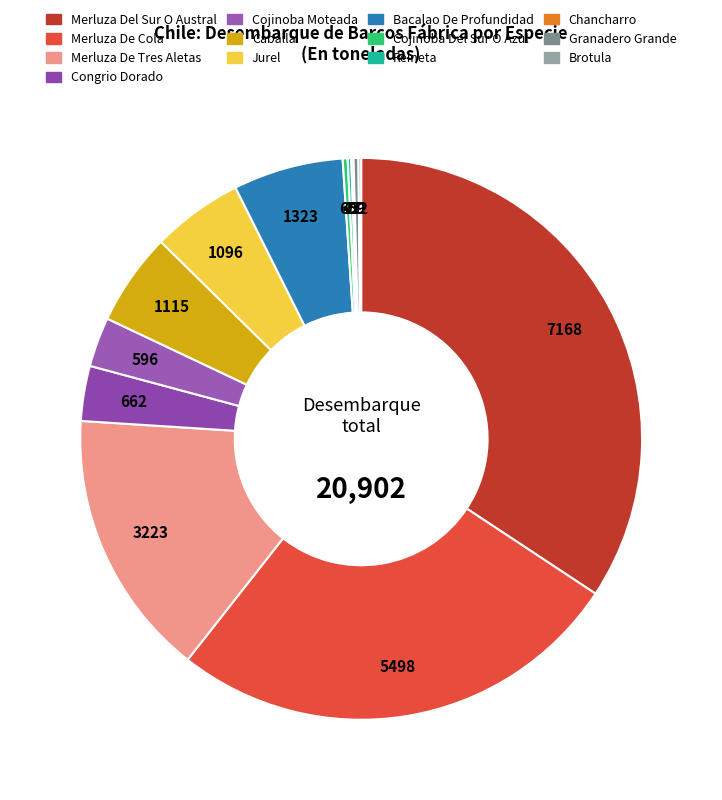

Which category has the biggest portion of the pie?

Merluza Del Sur O Austral